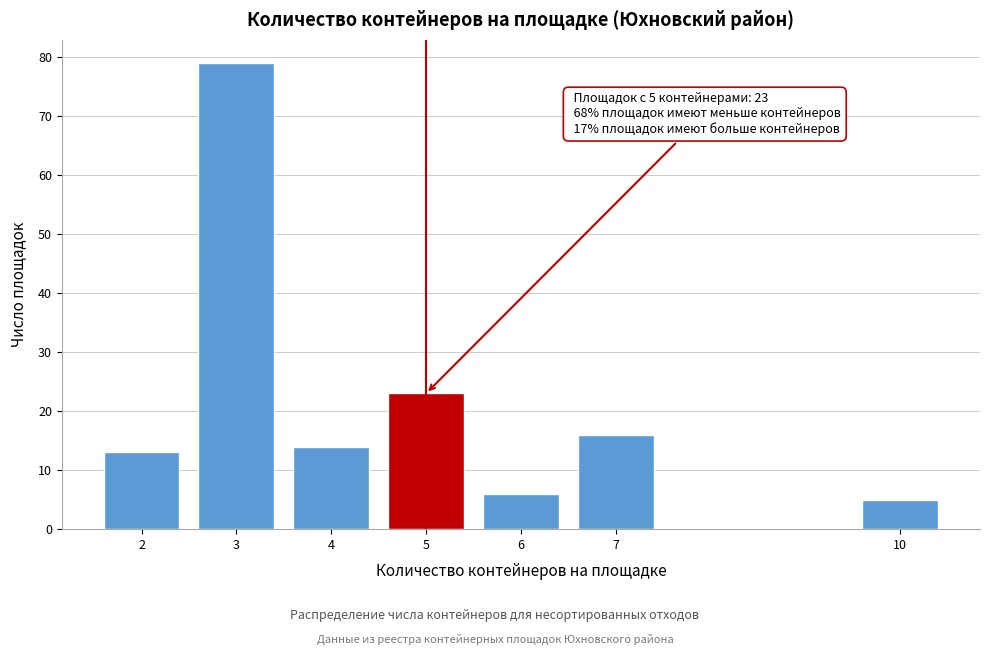

Reading left to right, list all the values displayed in this chart.

2=13	3=79	4=14	5=23	6=6	7=16	10=5